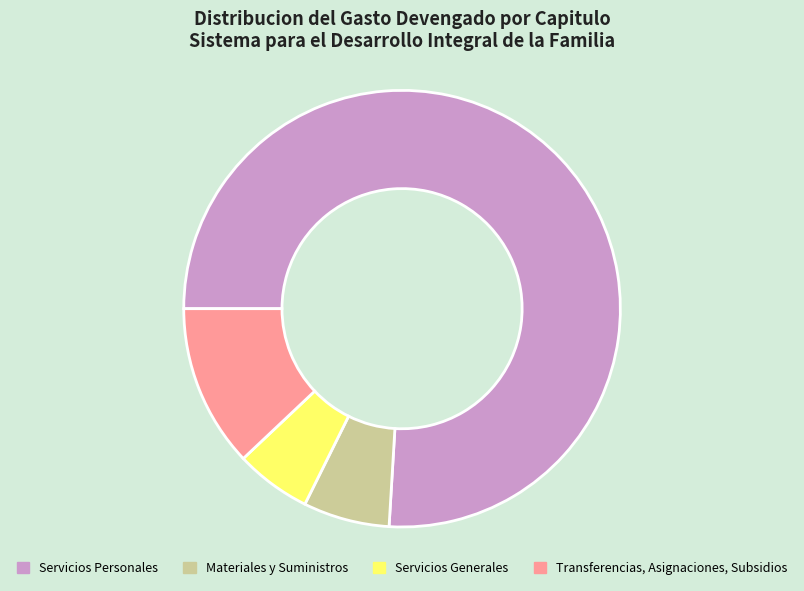

Rank the categories by value from highest to lowest.

Servicios Personales, Transferencias, Asignaciones, Subsidios, Materiales y Suministros, Servicios Generales